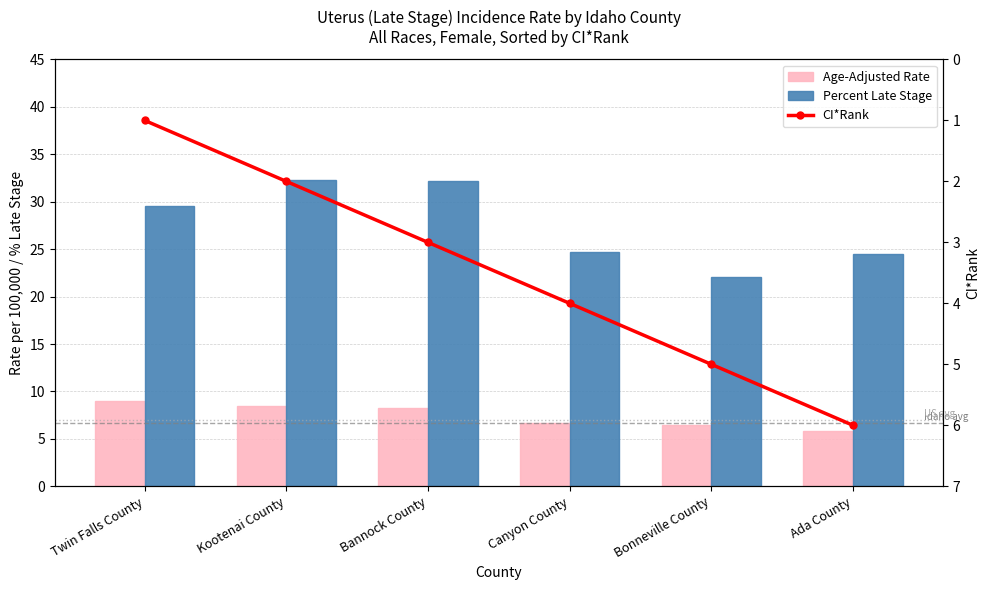

At how many categories does at least one series exceed 2?

6